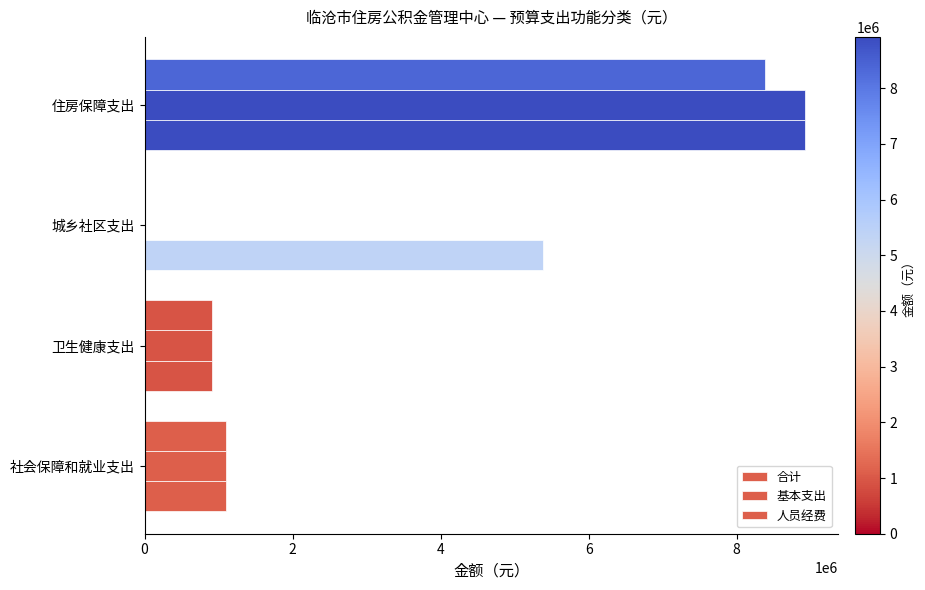

How many positive values does the 基本支出 series have?

3